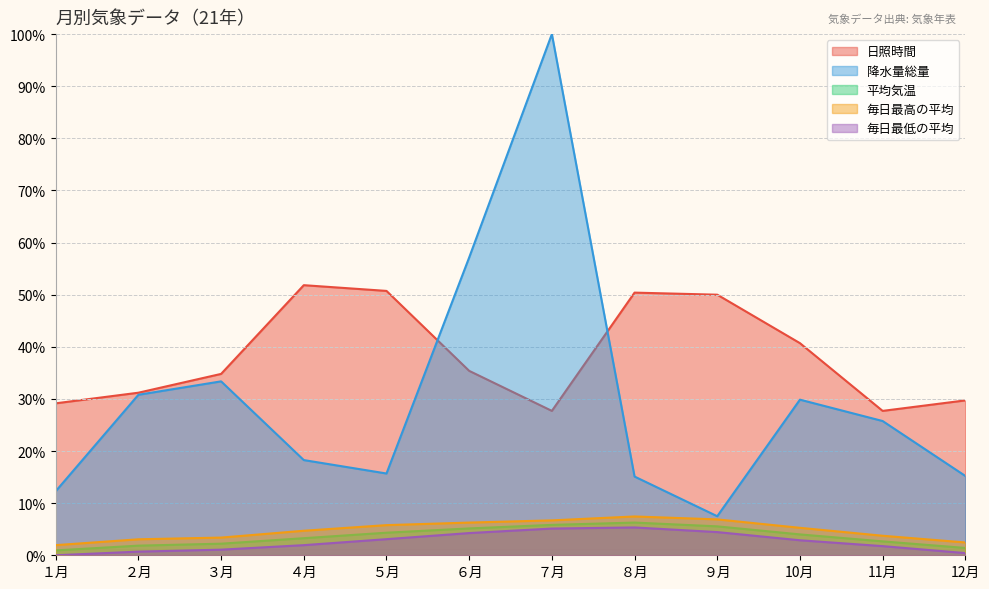

True or false: 平均気温 and 降水量総量 cross at least once.

False